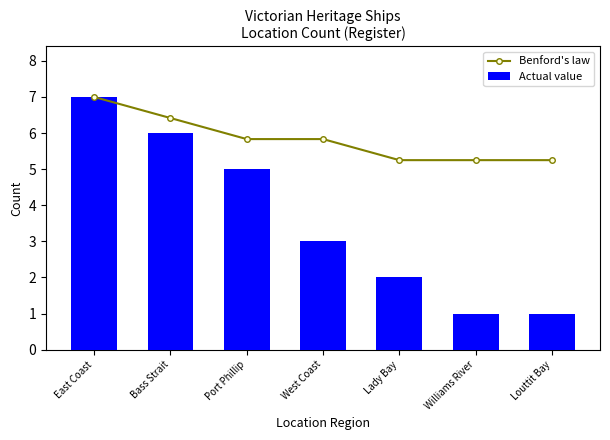

At which category is the sum across all series the highest?

East Coast